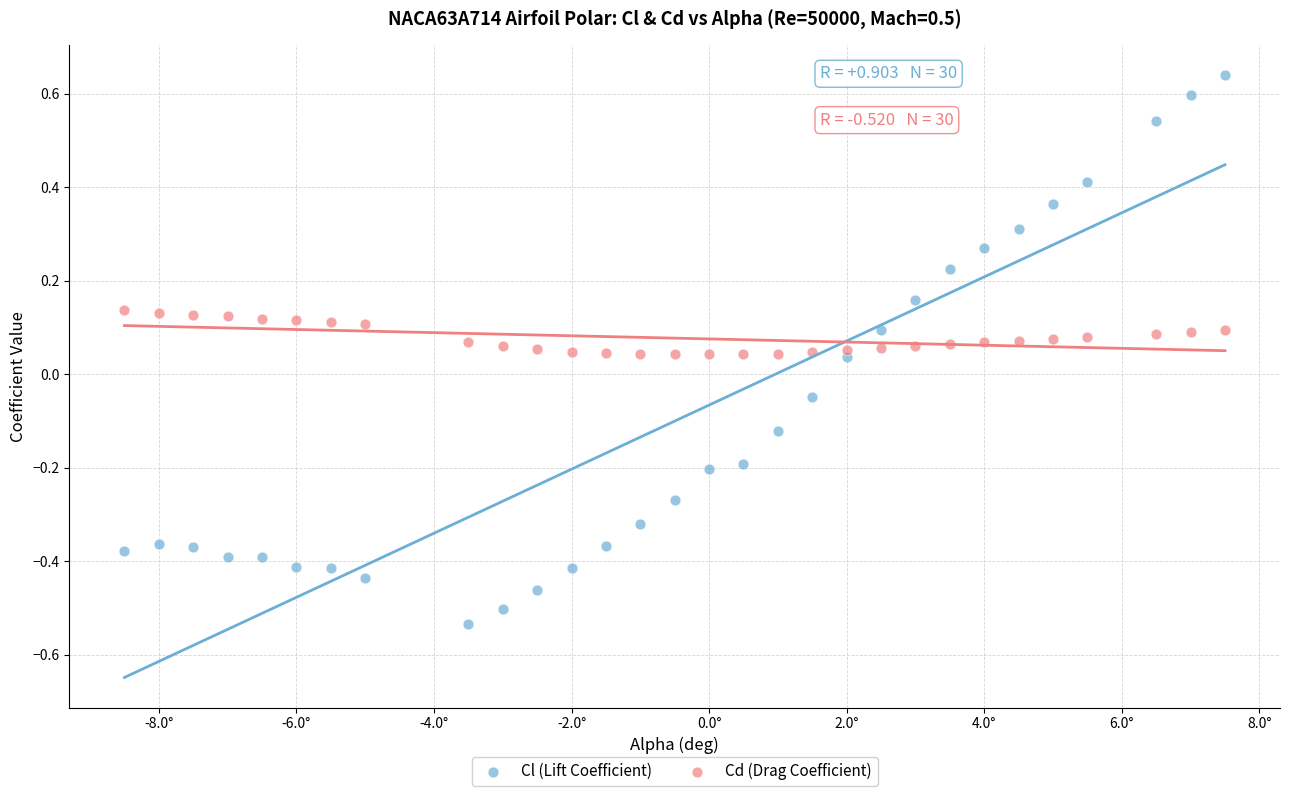

What are all the series names shown in the legend?

Cl (Lift Coefficient), Cd (Drag Coefficient)